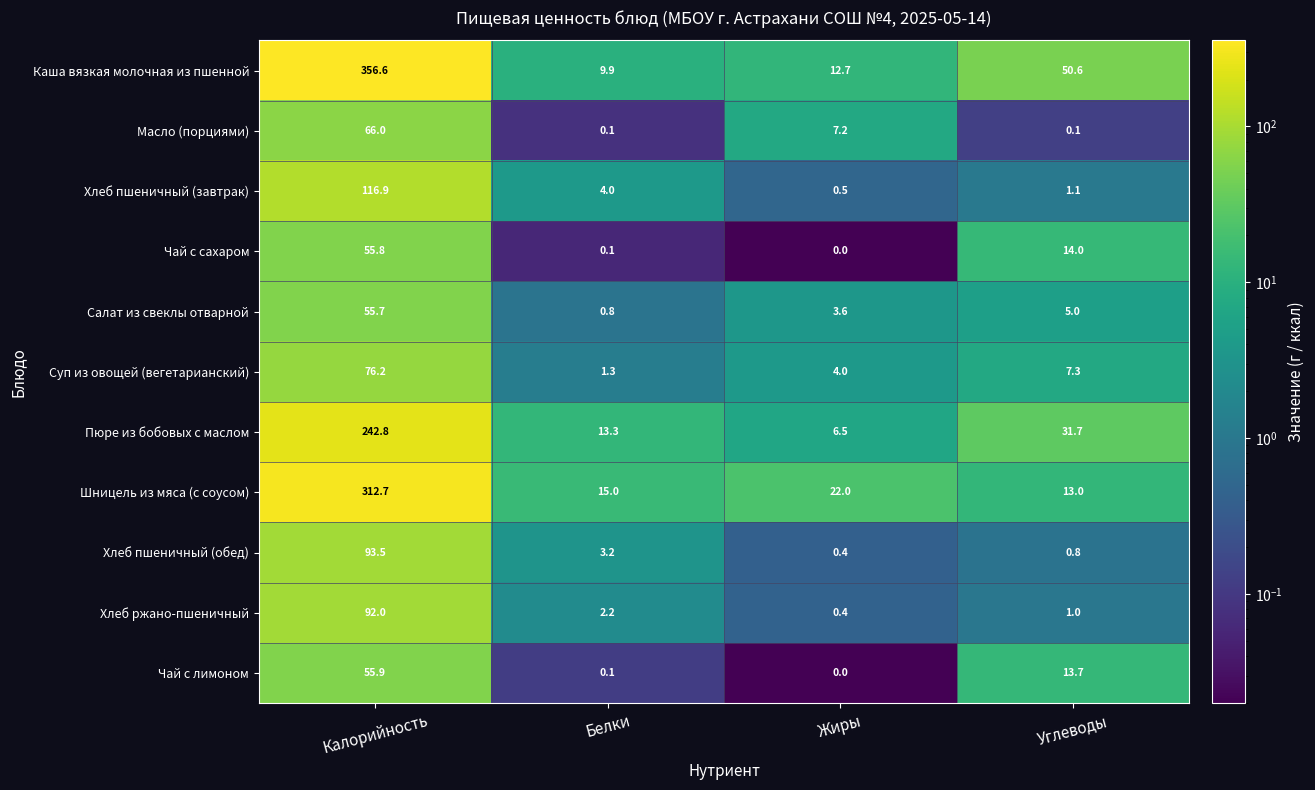

What is the sum of the Хлеб ржано-пшеничный values at Белки and Жиры?

2.6